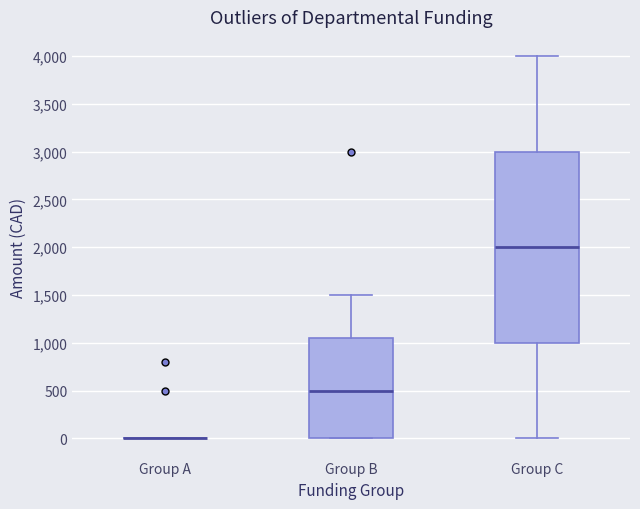

Which box is the tallest, from its lower edge to its upper edge?

Group C